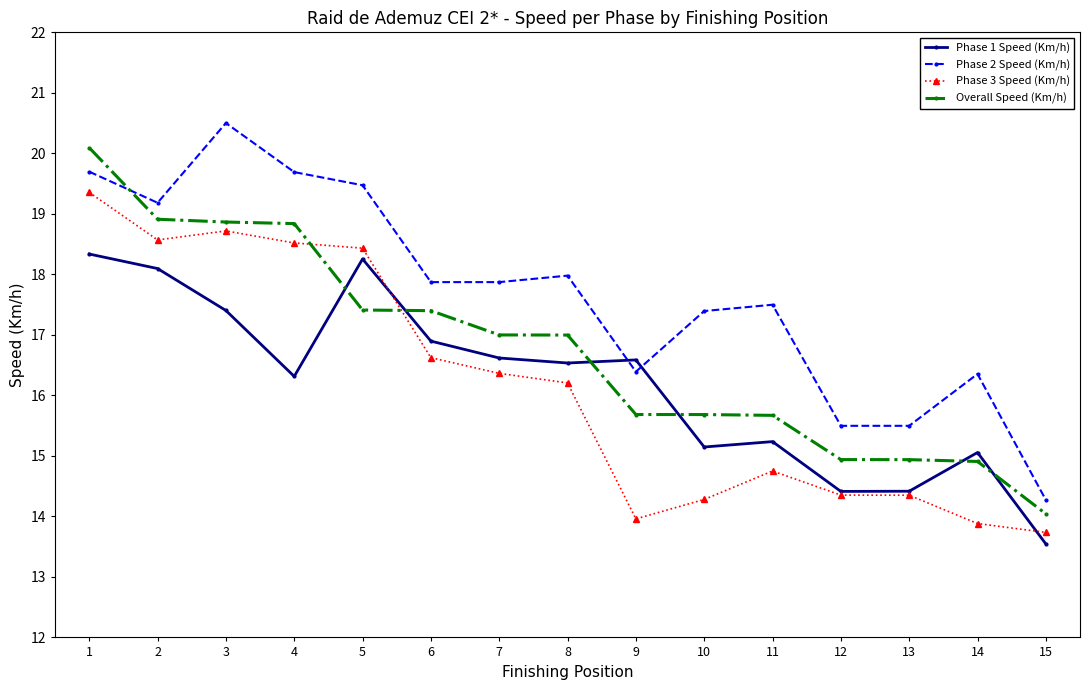

Which series has the largest total across all categories?

Phase 2 Speed (Km/h)